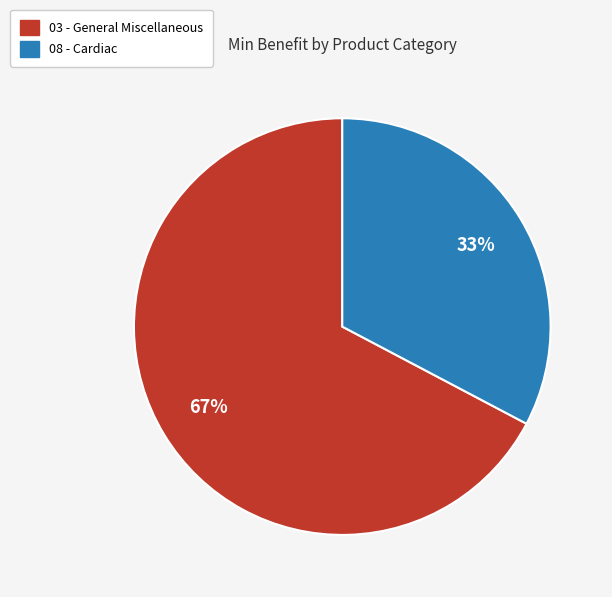

Is there any slice that represents more than half of the pie?

Yes